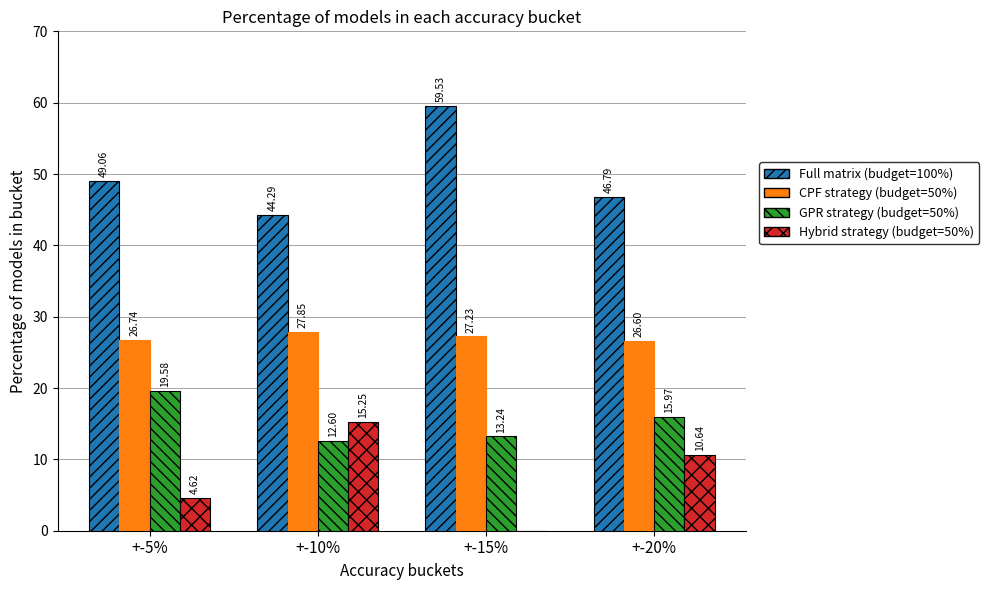

Where is CPF strategy (budget=50%) nearest to the value 27?

+-15%